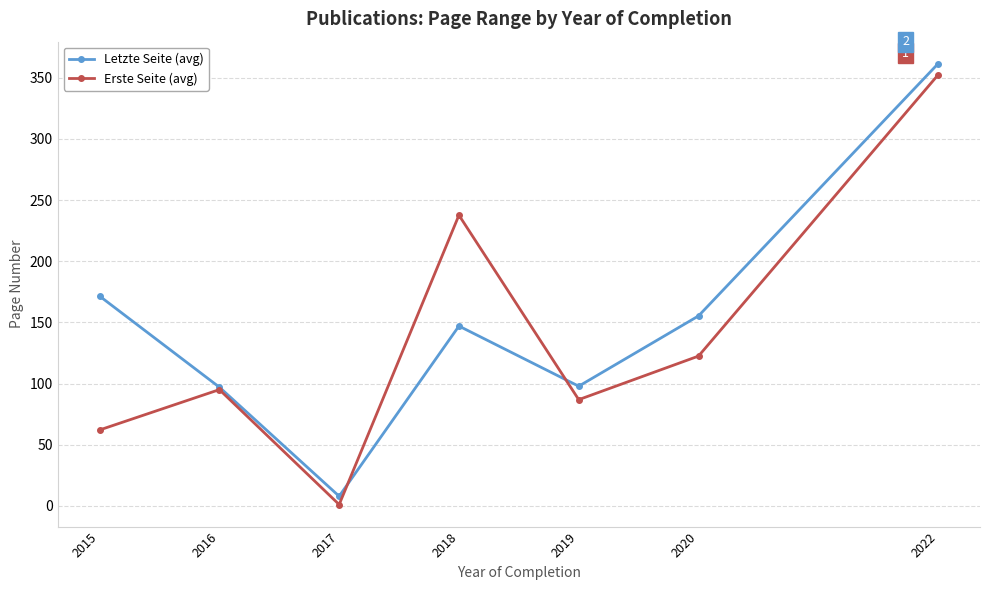

What are all the series names shown in the legend?

Letzte Seite (avg), Erste Seite (avg)